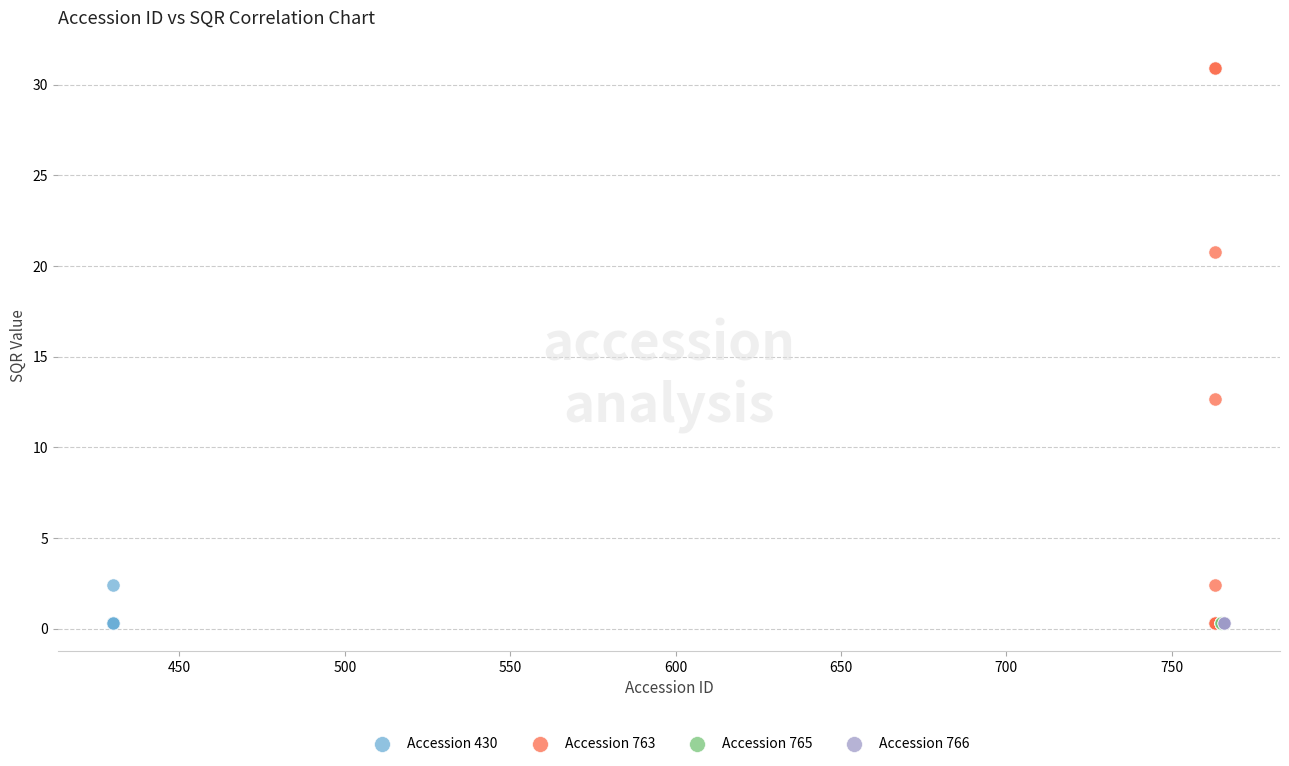

Which series reaches the maximum Y coordinate?

Accession 763